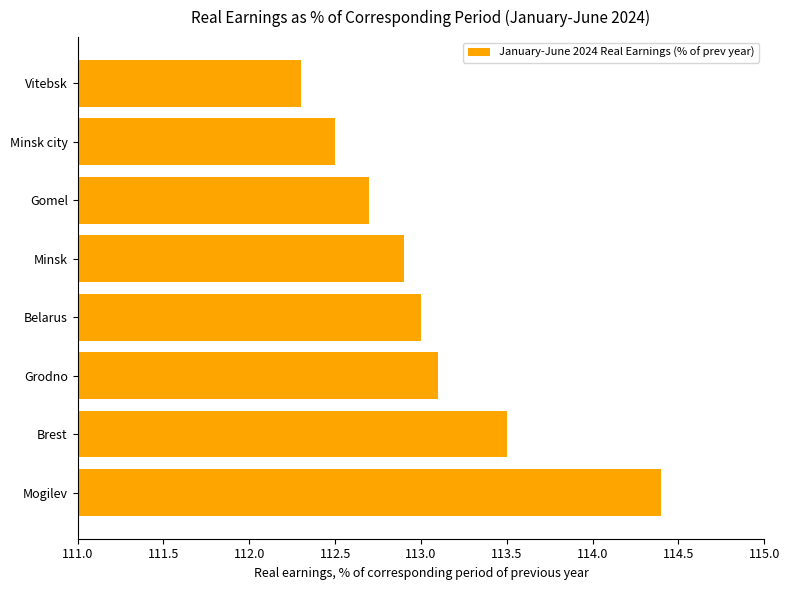

How many values are below 113?

4